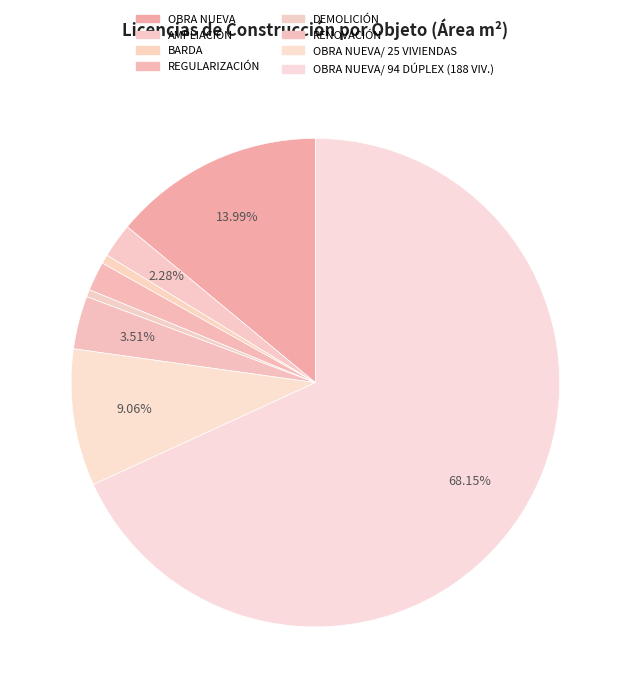

What is the ratio of the value at OBRA NUEVA to the value at OBRA NUEVA/ 94 DÚPLEX (188 VIV.)?

0.2